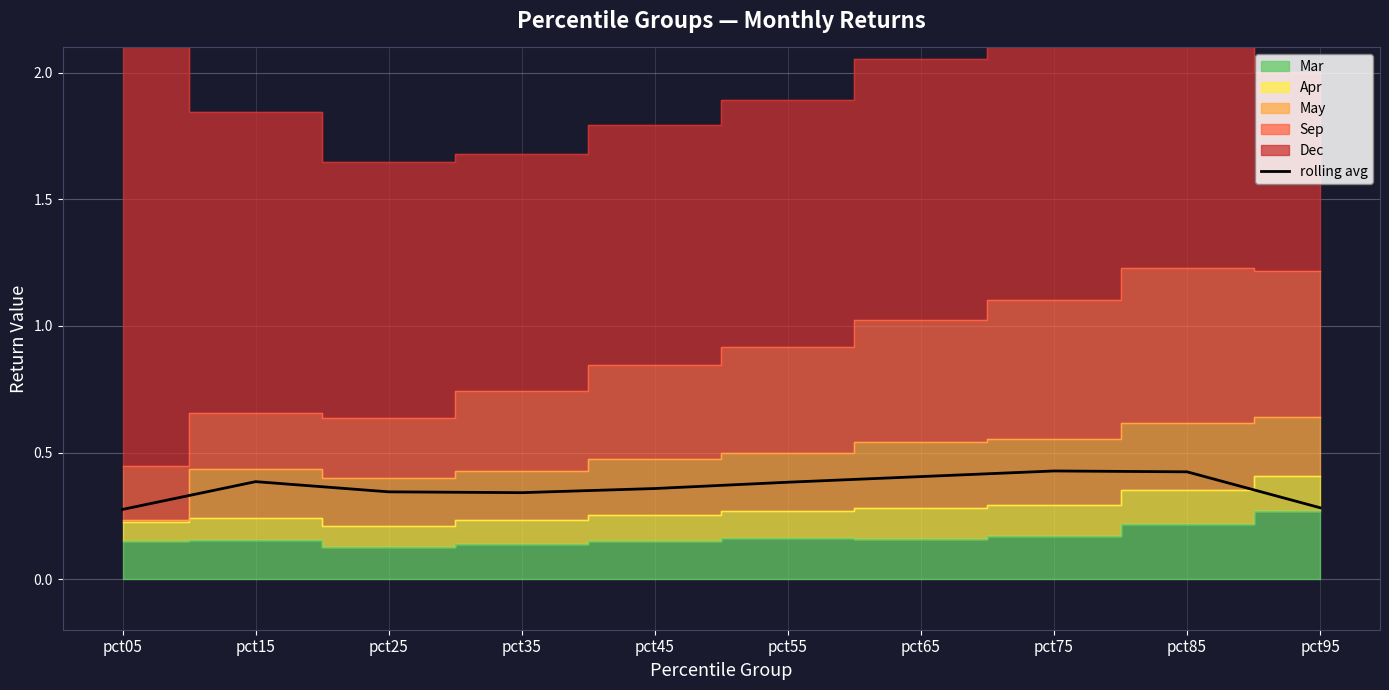

At which category does the chart reach its peak across all series?

pct75